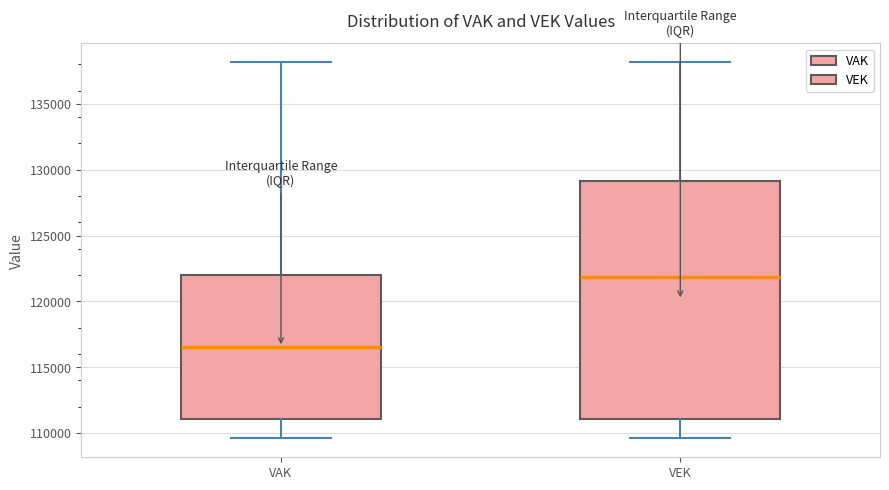

Which box's median line is the highest?

VEK